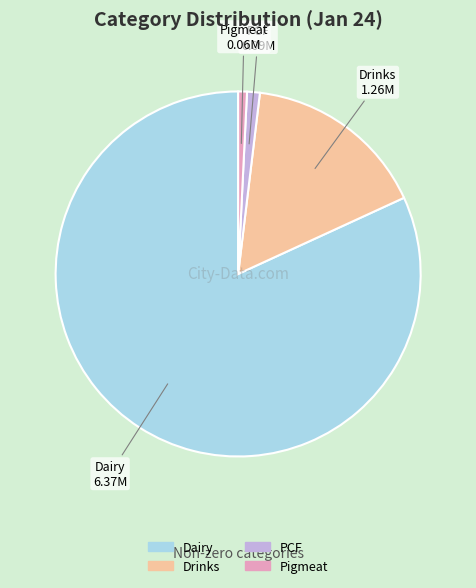

What is the ratio of the value at Dairy to the value at PCF?

72.4